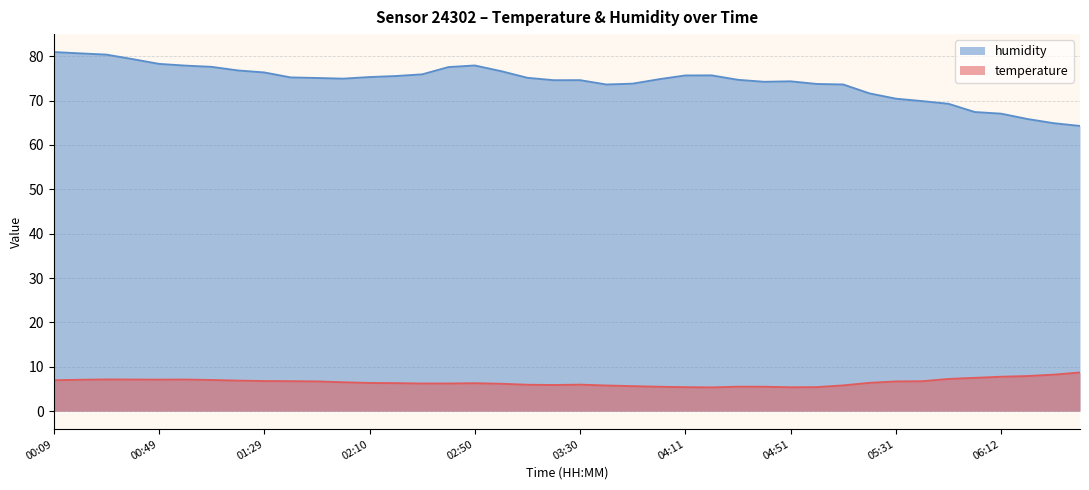

What is the label of the 29th point from the right?

02:00